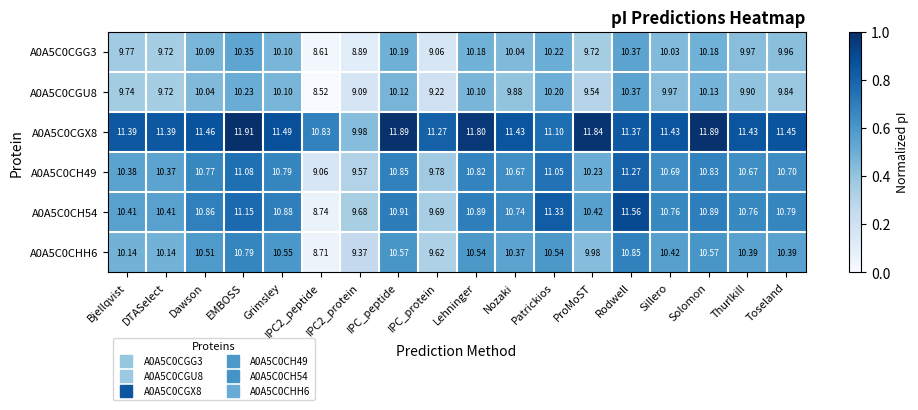

Which category has the highest value in the A0A5C0CGG3 series?

Rodwell